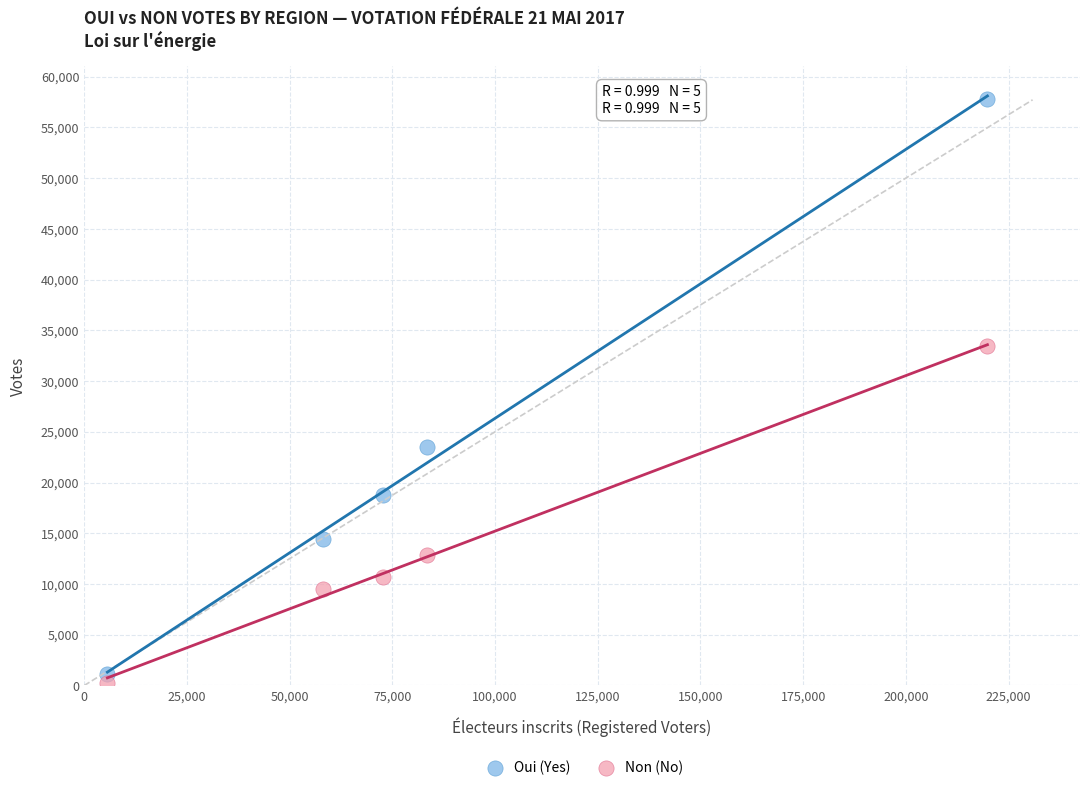

Which series has the largest Y range (max minus min)?

Oui (Yes)